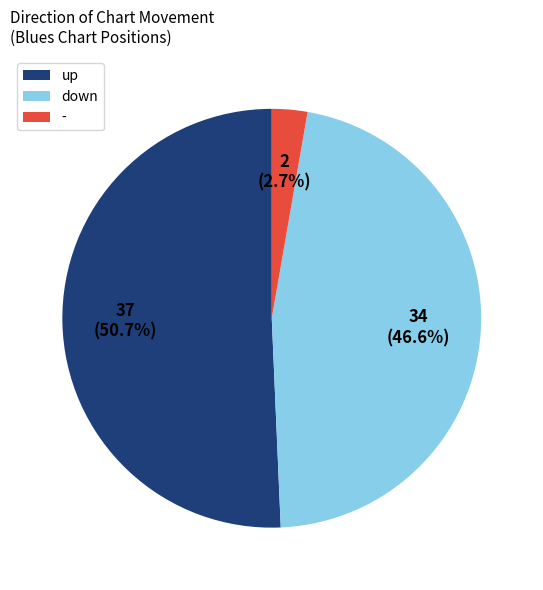

Between down and up, which is larger?

up